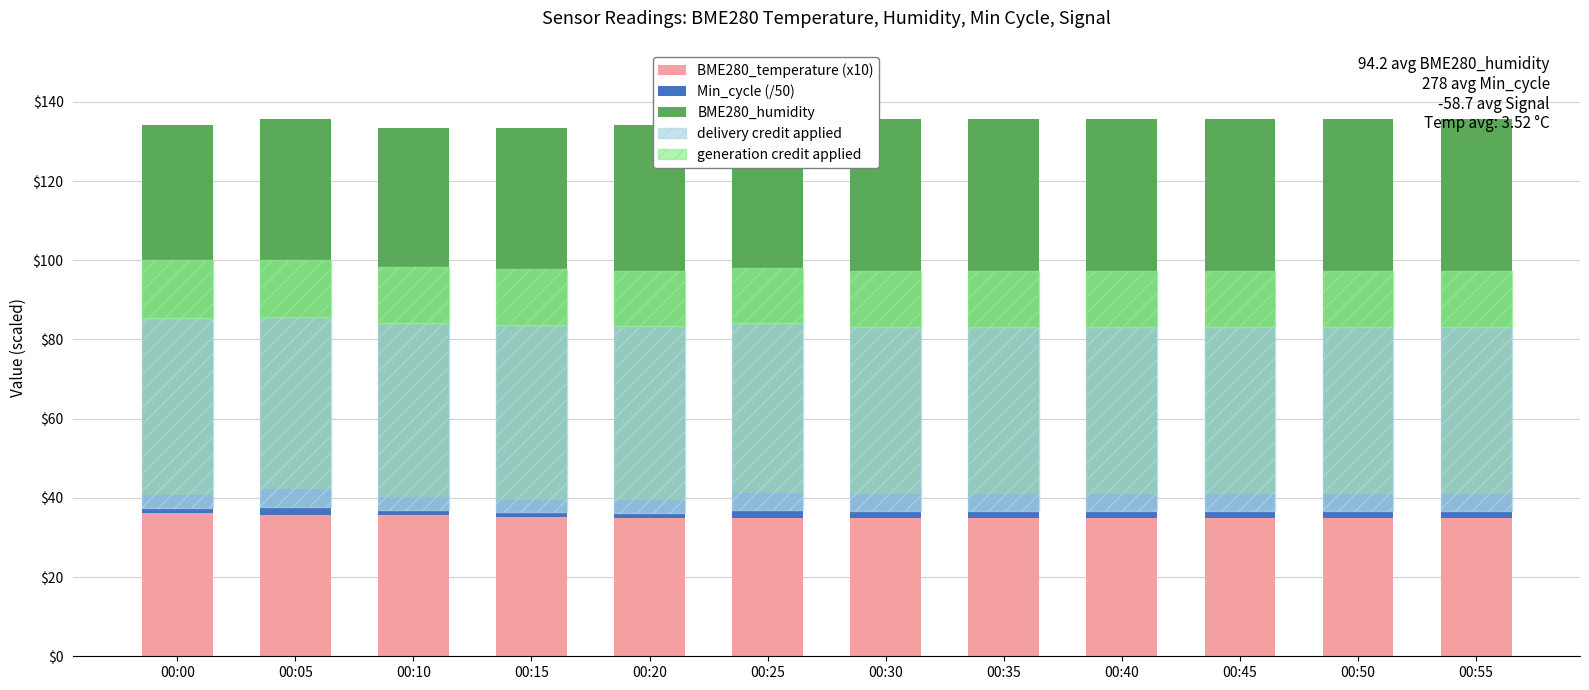

What is the maximum value for Min_cycle (/50)?

6.5